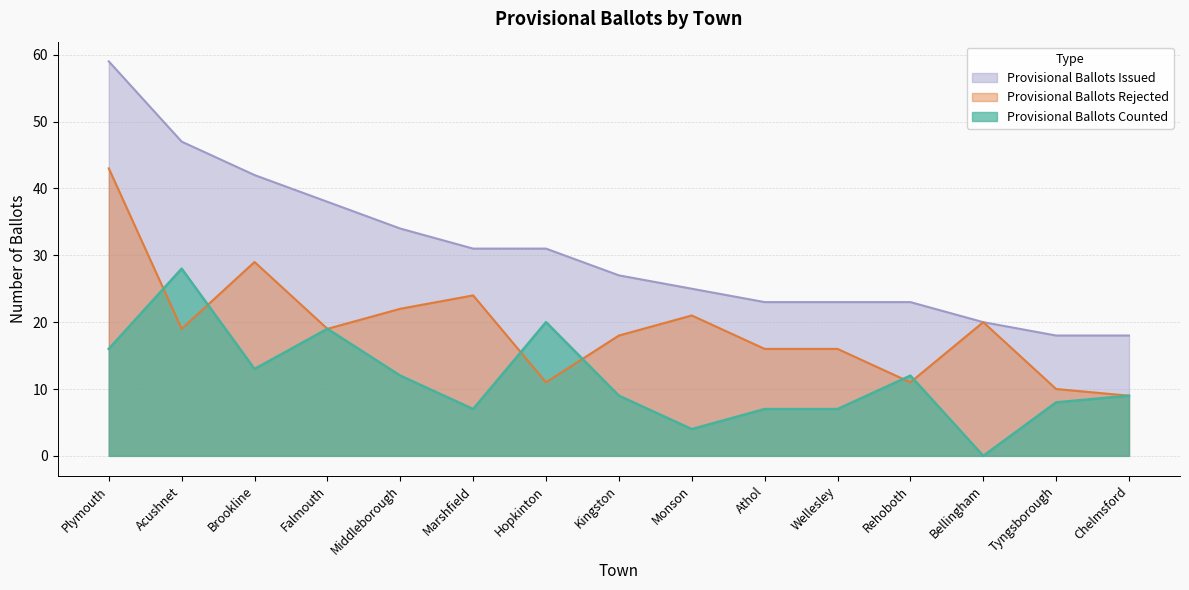

What is the maximum value for Provisional Ballots Rejected?

43